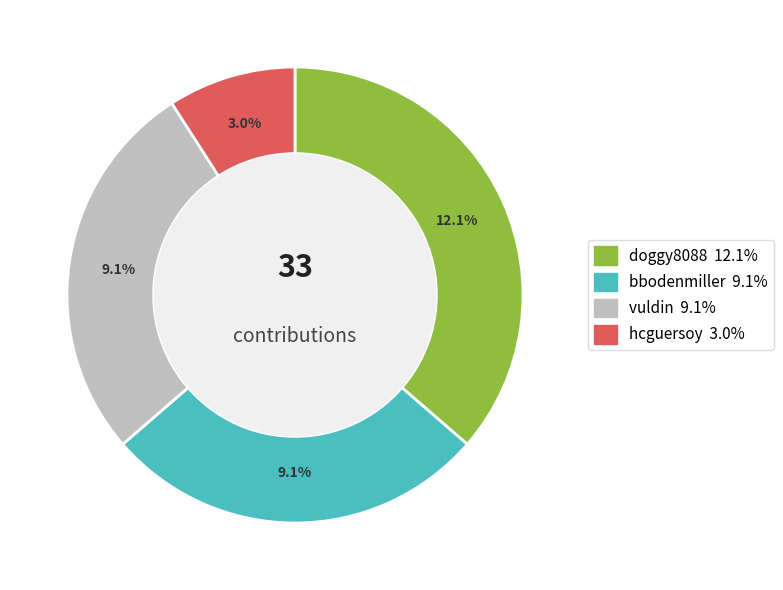

Which slice is the largest?

doggy8088